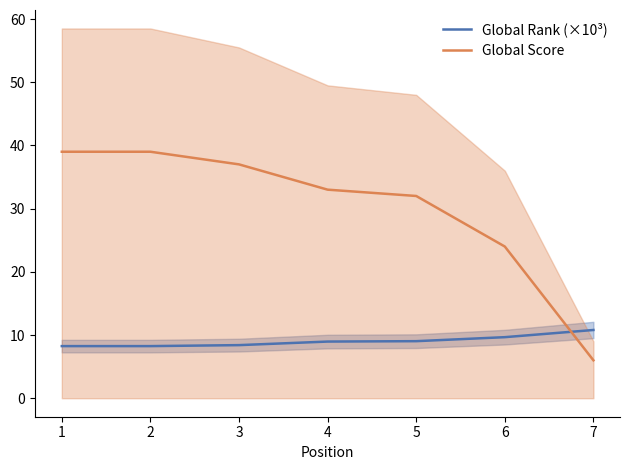

How many lines are shown in the chart?

2